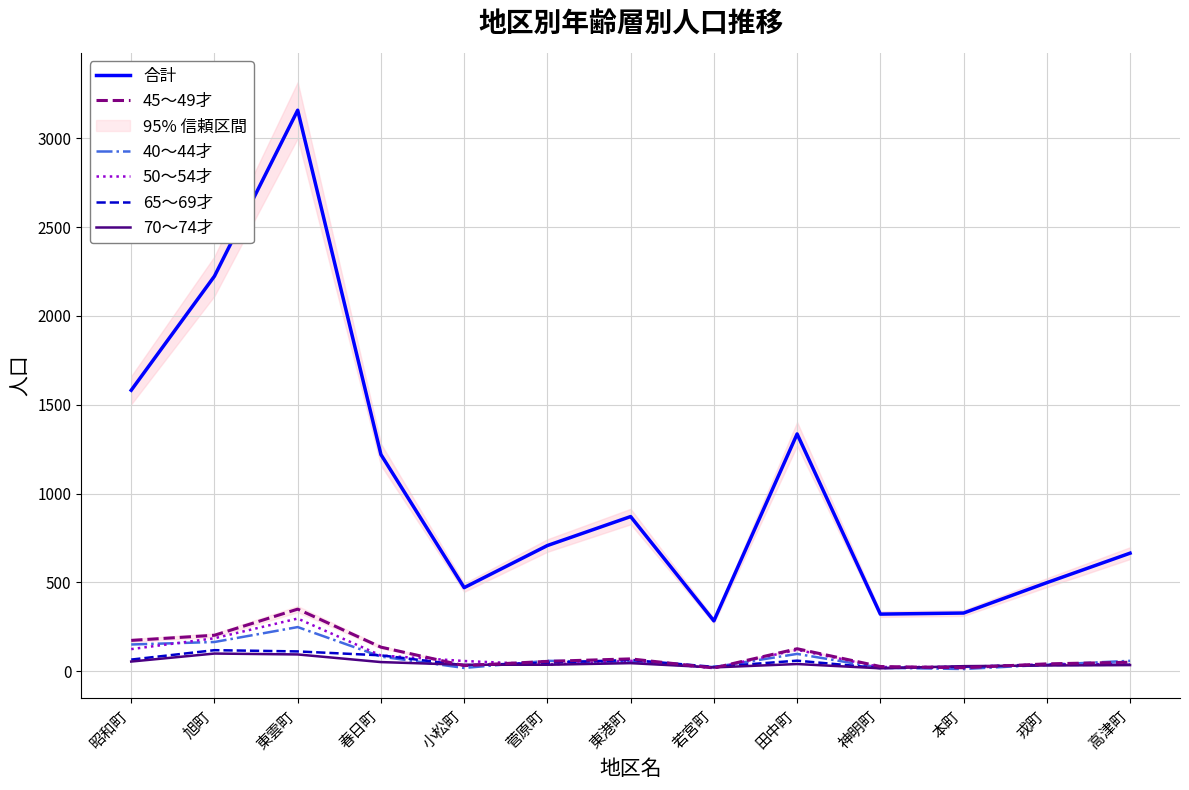

Does the chart have visible grid lines?

Yes